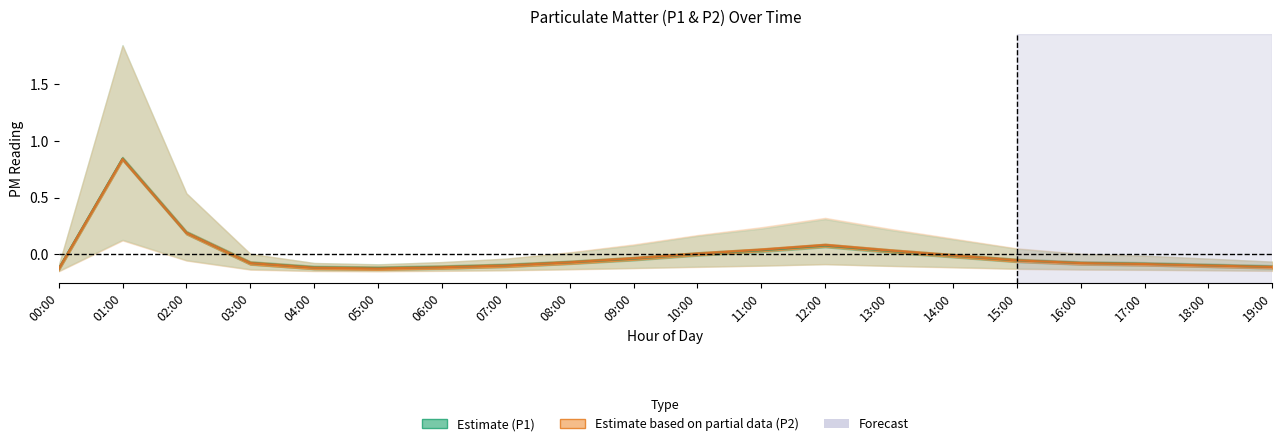

At which label does P1 reach its minimum?

00:00